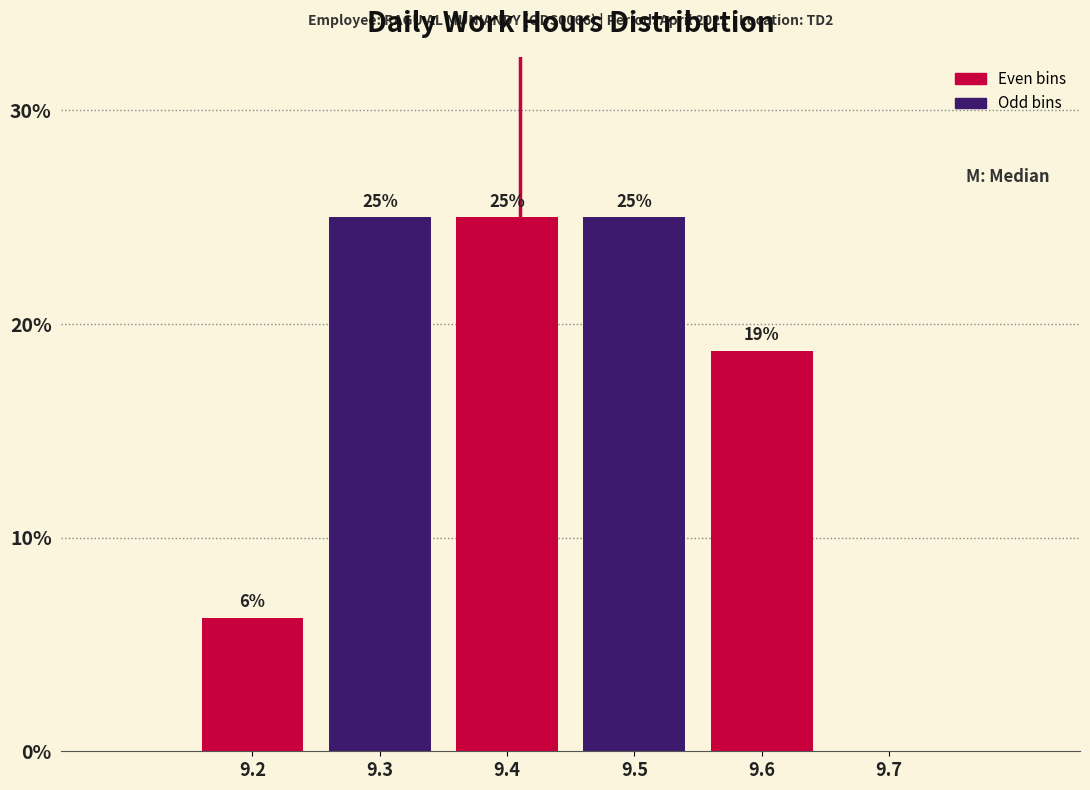

Read the value at 9.4.

25.0